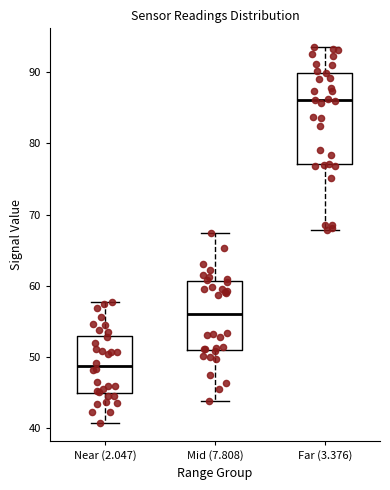

Reading left to right, read every box against the y-axis: the position of its median line, the range the box covers, and the ends of its whiskers. The values are not printed on the chart, so give them approximately, as read against the axis.

Near (2.047): median 49, box 45 to 53, whiskers 41 to 58
Mid (7.808): median 56, box 51 to 61, whiskers 44 to 67
Far (3.376): median 86, box 77 to 90, whiskers 68 to 94